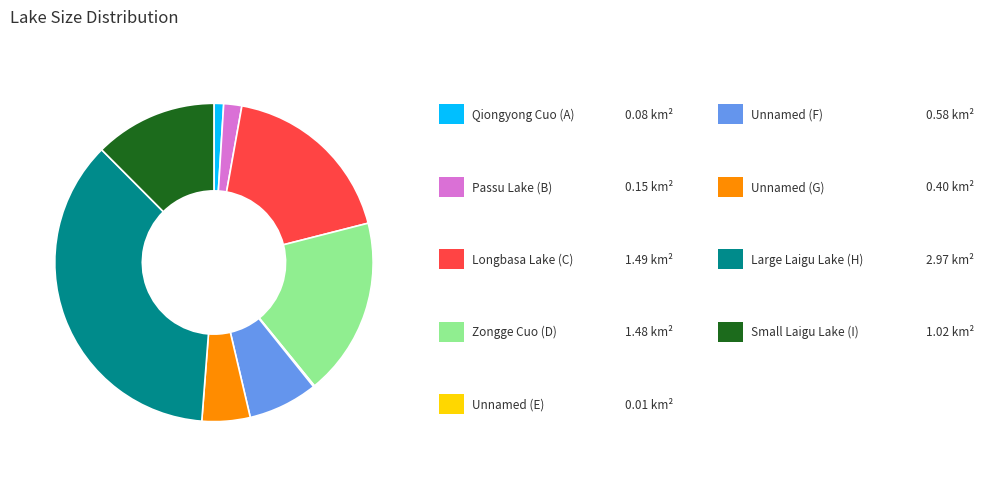

Is there a majority slice in this chart?

No